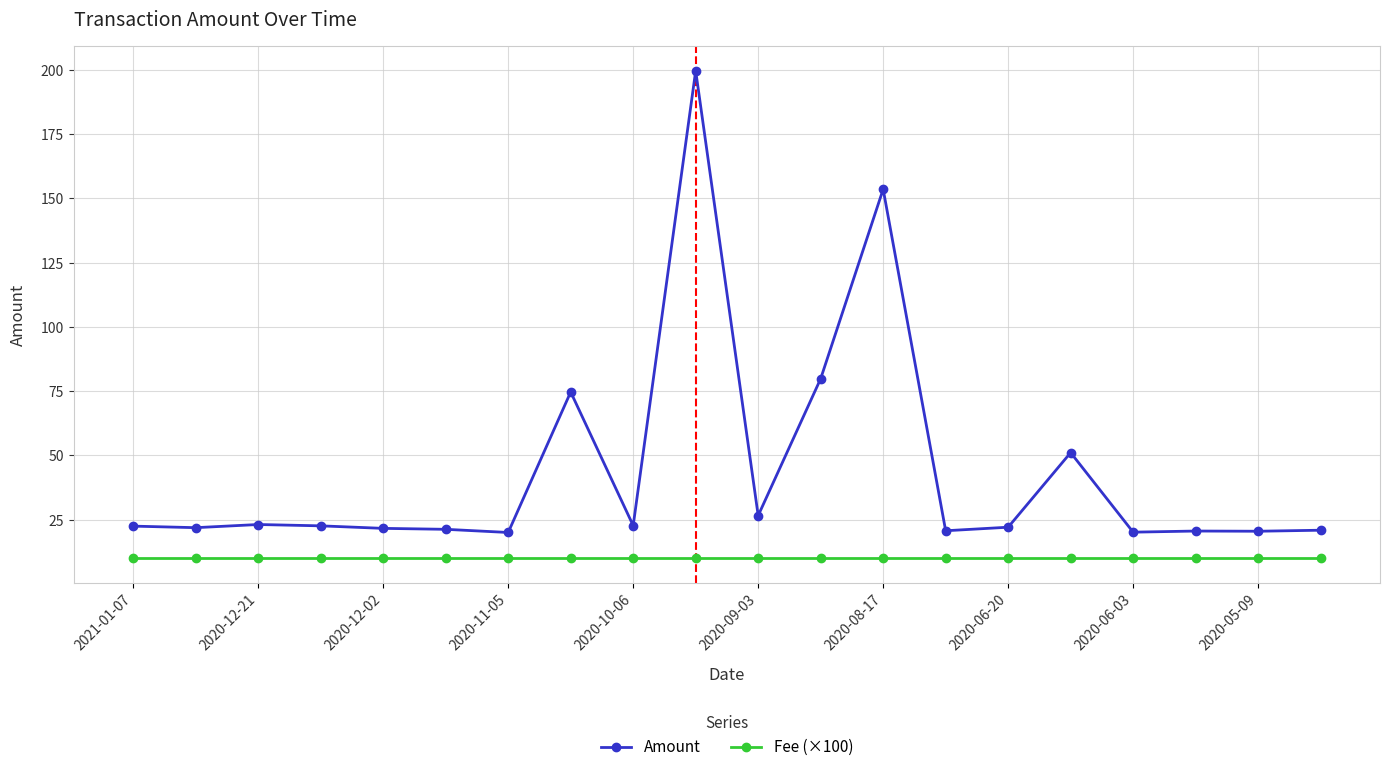

True or false: Amount has more than 2 interior local peaks.

True